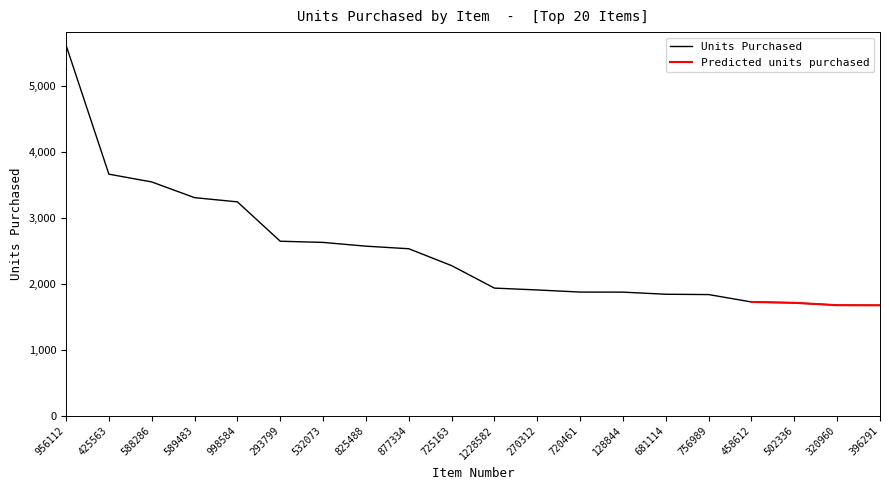

Rank the categories by value from lowest to highest.

396291, 320960, 502336, 458612, 756989, 681114, 128844, 720461, 270312, 1228582, 725163, 877334, 825488, 532073, 293799, 998584, 589483, 588286, 425563, 956112